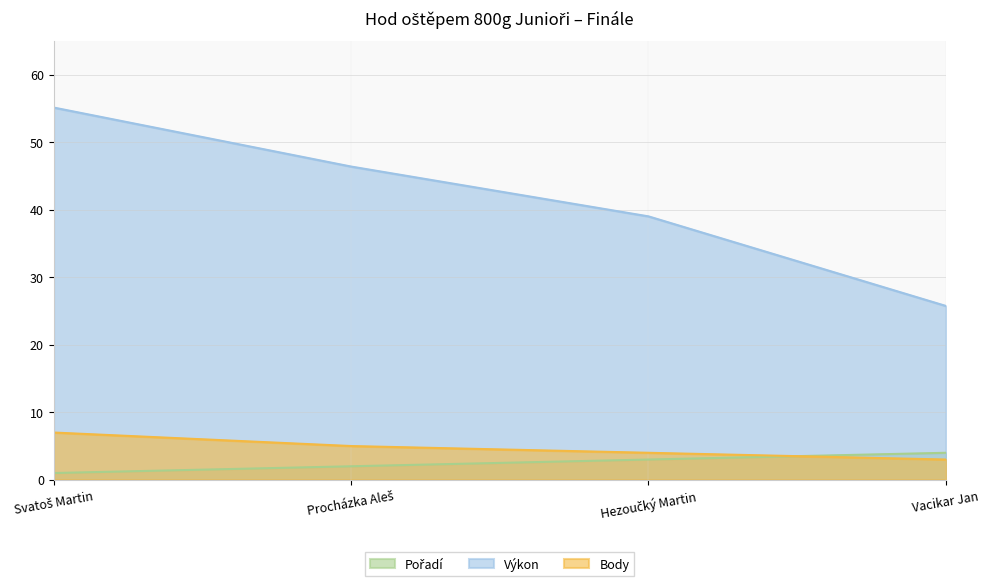

What is the difference between the Body values at Hezoučký Martin and Vacikar Jan?

1.0